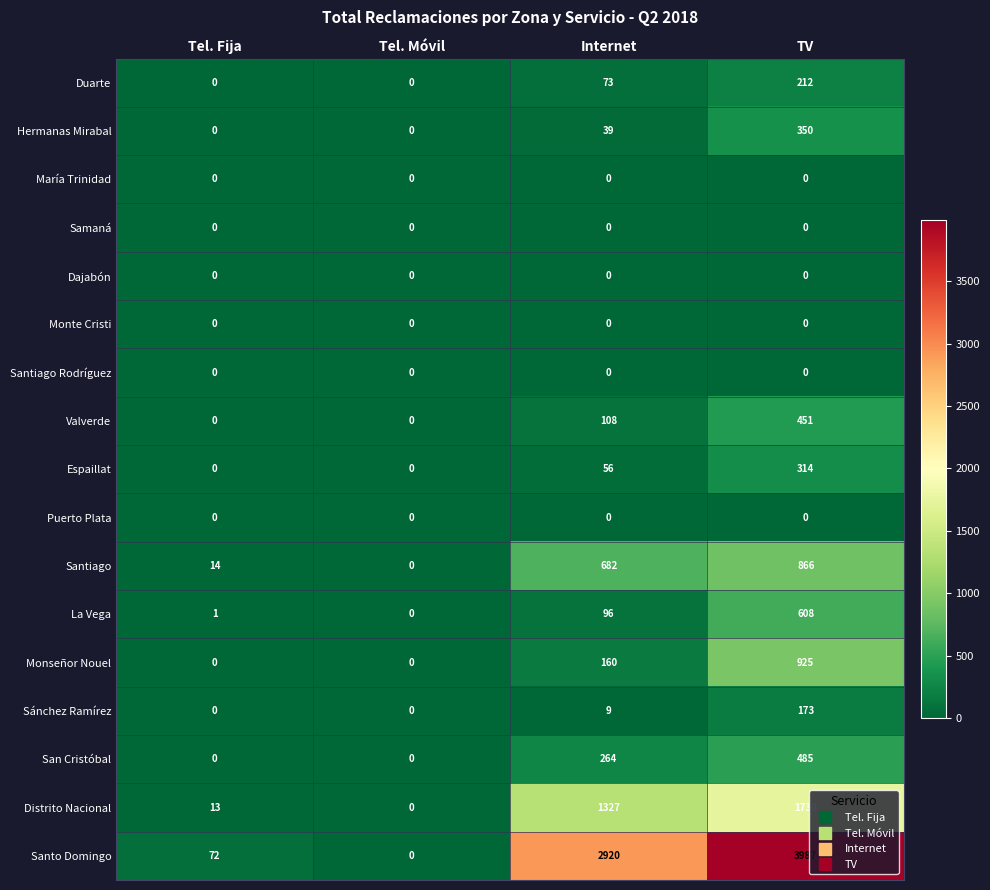

What is the difference between the maximum and second lowest values in the Distrito Nacional series?

1717